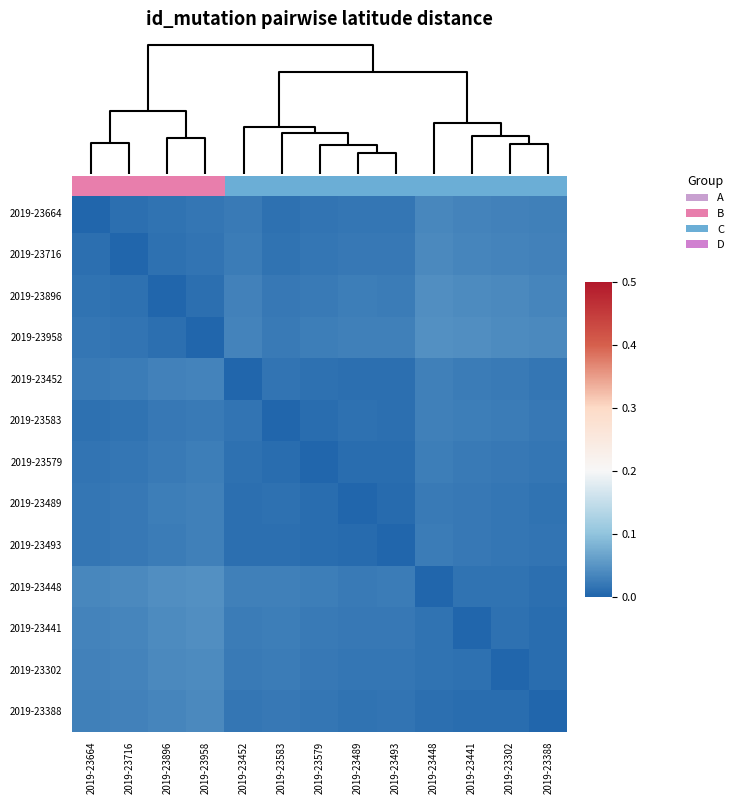

List the labels in order of 2019-23583 value, smallest first.

2019-23583, 2019-23579, 2019-23493, 2019-23489, 2019-23664, 2019-23716, 2019-23452, 2019-23896, 2019-23388, 2019-23958, 2019-23302, 2019-23441, 2019-23448